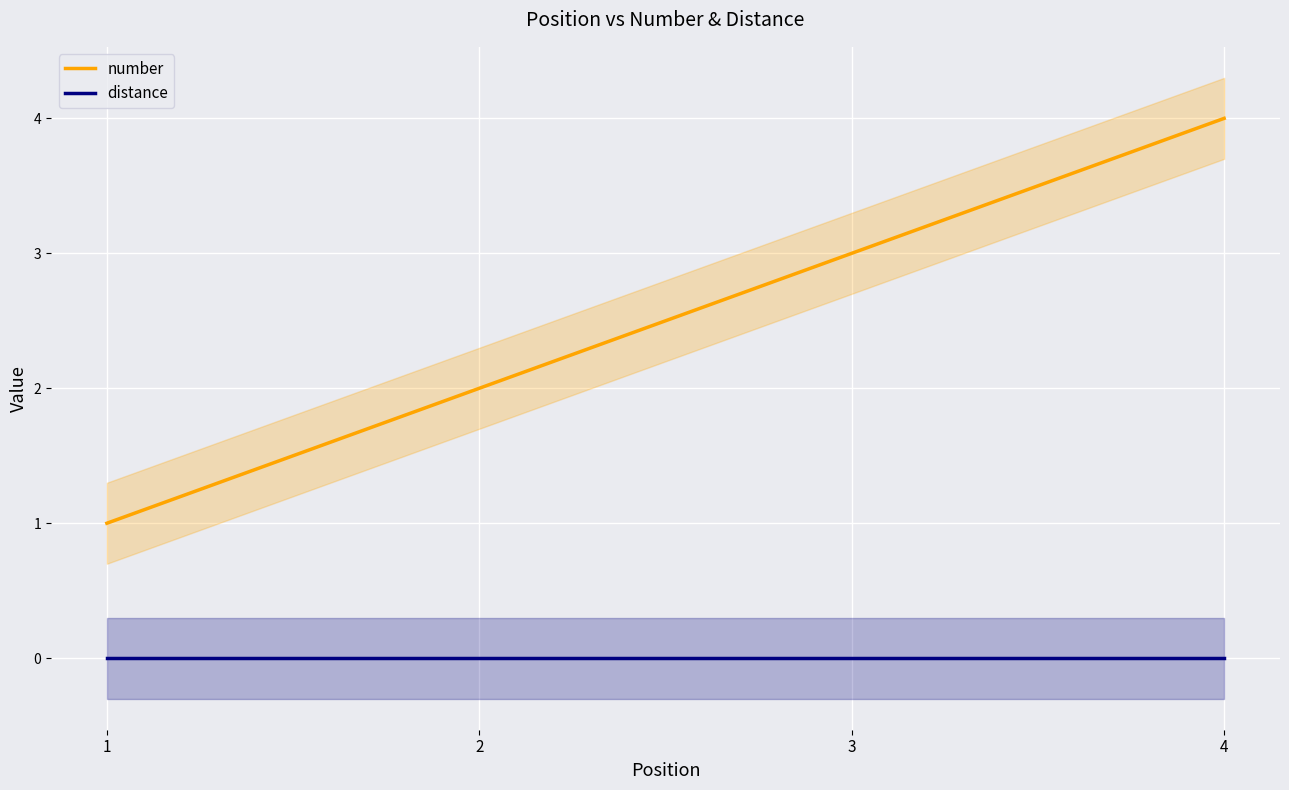

What is the maximum value shown in the chart?

4